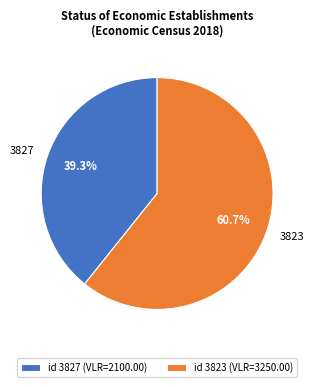

Approximately how many times larger is the value at 3827 compared to 3823?

0.6